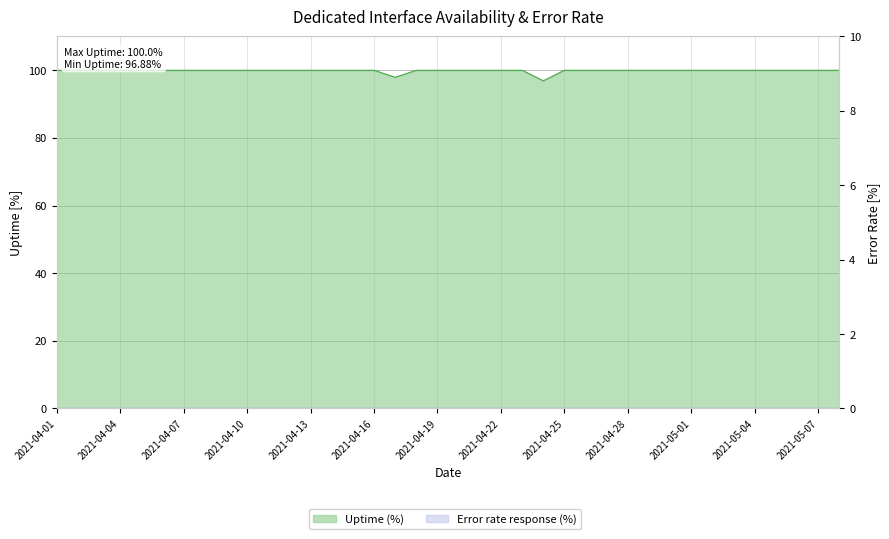

At which category does the chart reach its minimum across all series?

2021-04-24